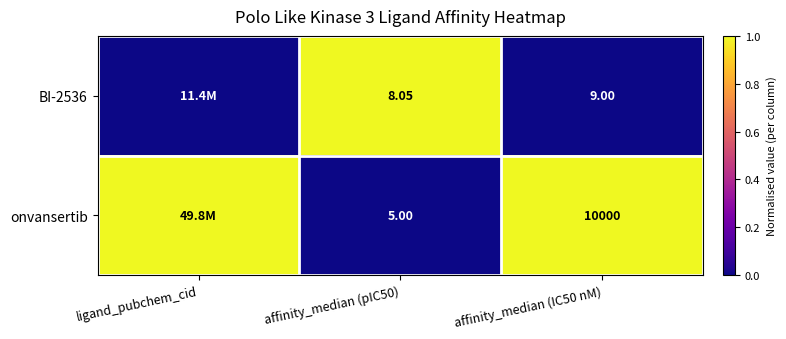

Which label corresponds to the smallest value in the chart?

ligand_pubchem_cid